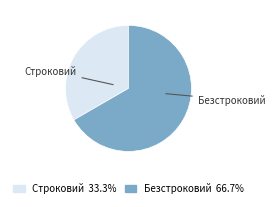

True or false: Строковий accounts for 22% of the total.

False